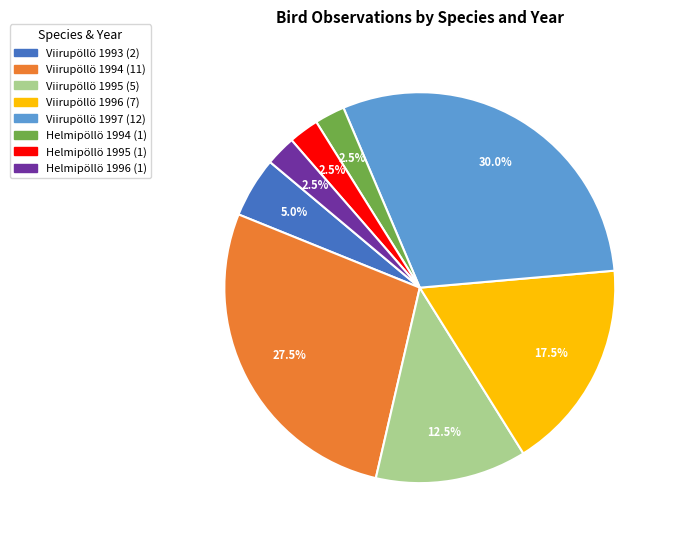

Is it true that Viirupöllö 1994 is 42% of the pie?

False